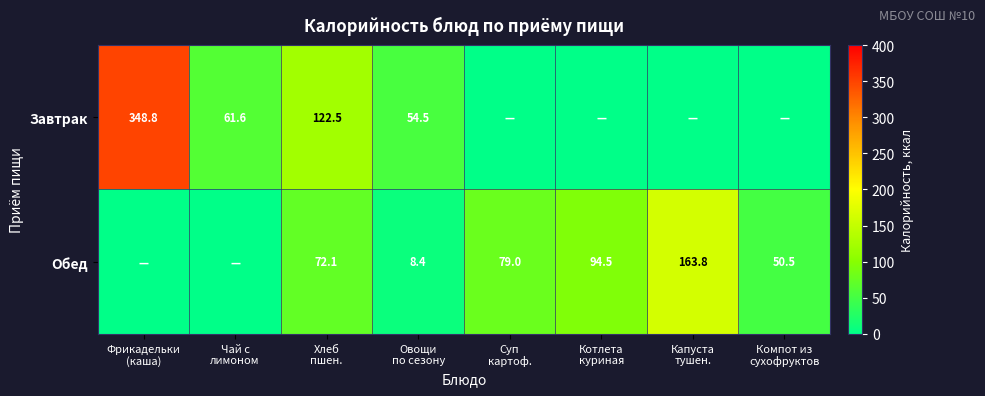

What is the difference between the Обед values at Котлета куриная and Овощи по сезону?

86.1